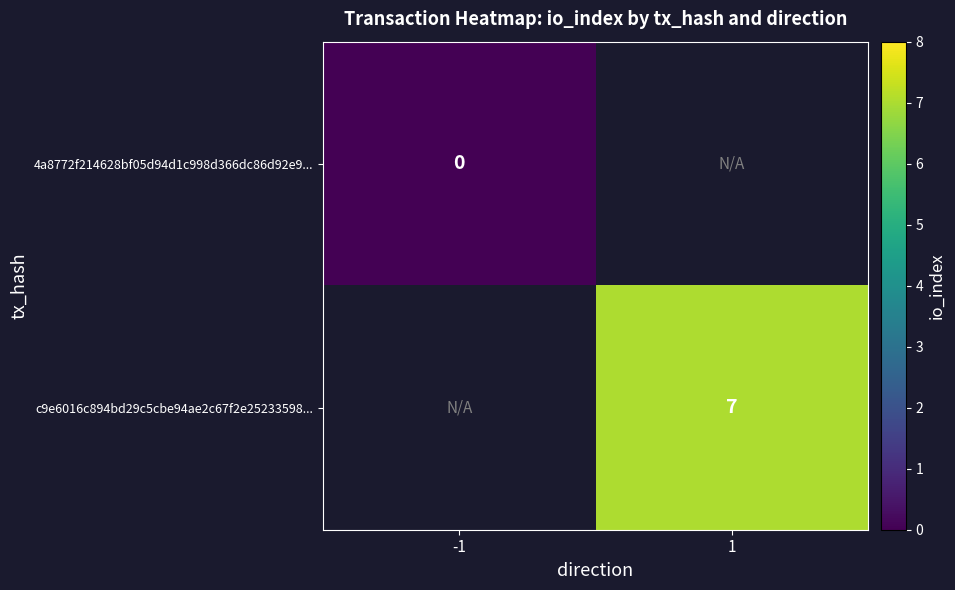

Is it true that c9e6016c894bd29c5cbe94ae2c67f2e25233598... equals 3 at 1?

False